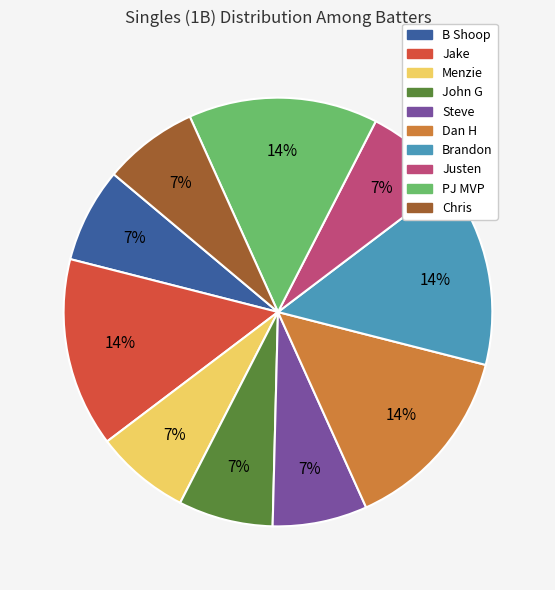

To the nearest percent, what is the difference between the PJ MVP and Menzie slice percentages?

7%